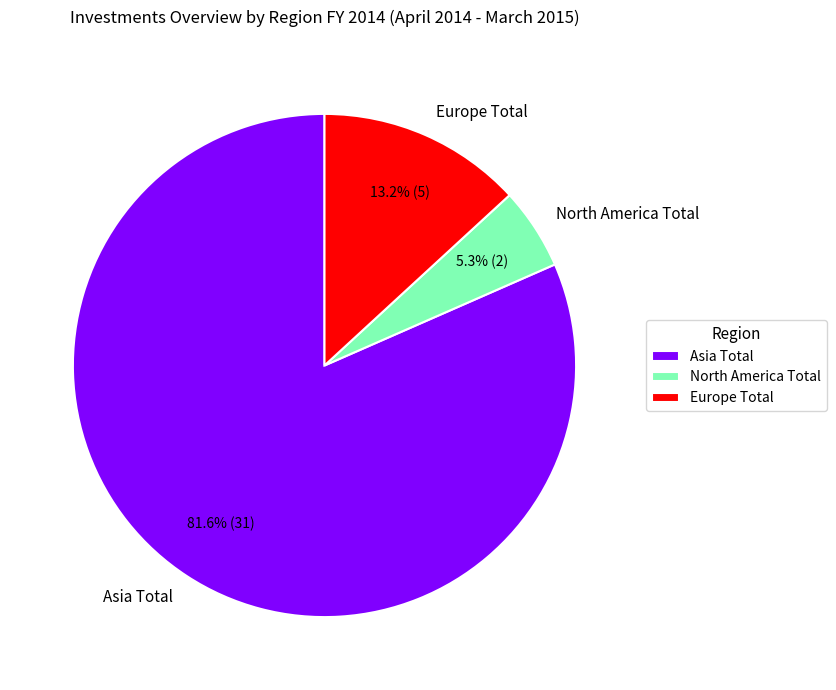

Which slice is the smallest?

North America Total